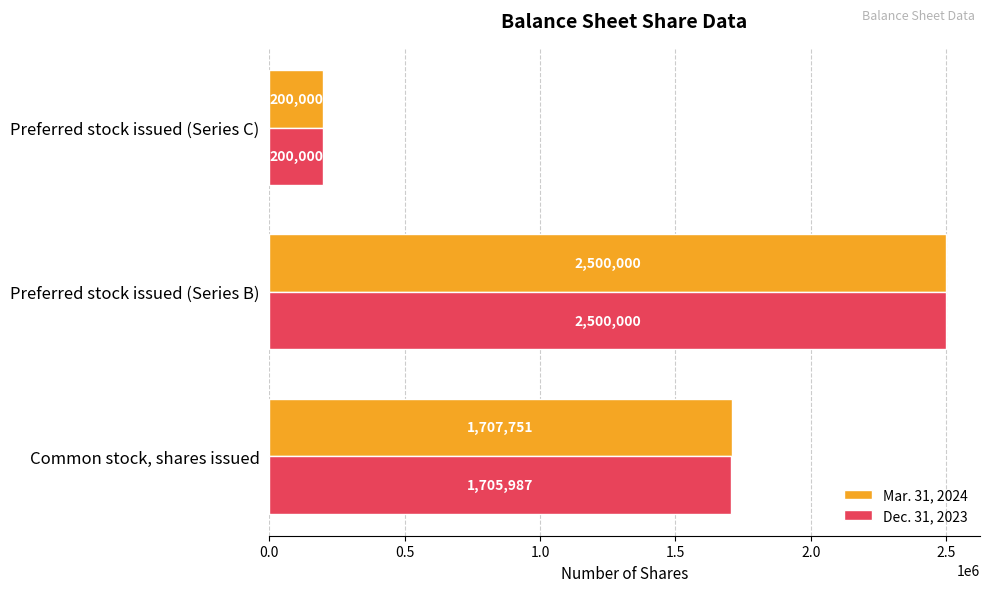

List the labels in order of Dec. 31, 2023 value, smallest first.

Preferred stock issued (Series C), Common stock, shares issued, Preferred stock issued (Series B)